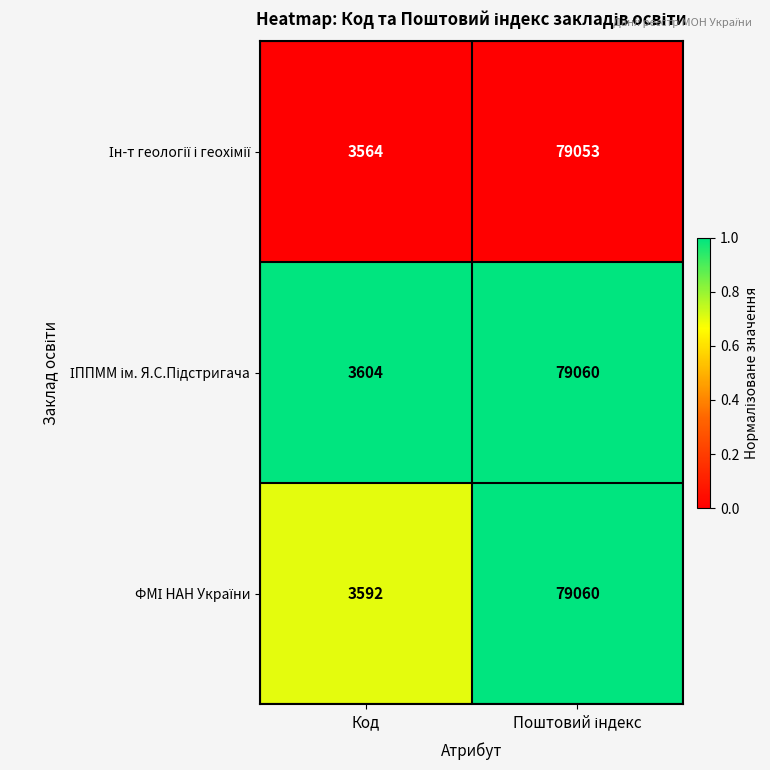

What is the spread (max minus min) of values at Код?

40